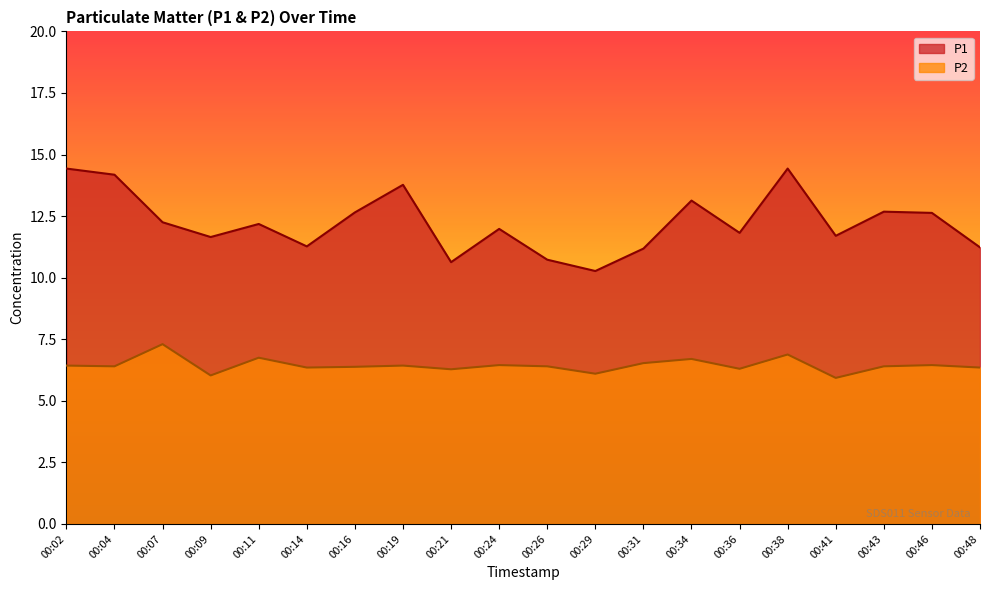

True or false: P1 and P2 intersect in this chart.

False